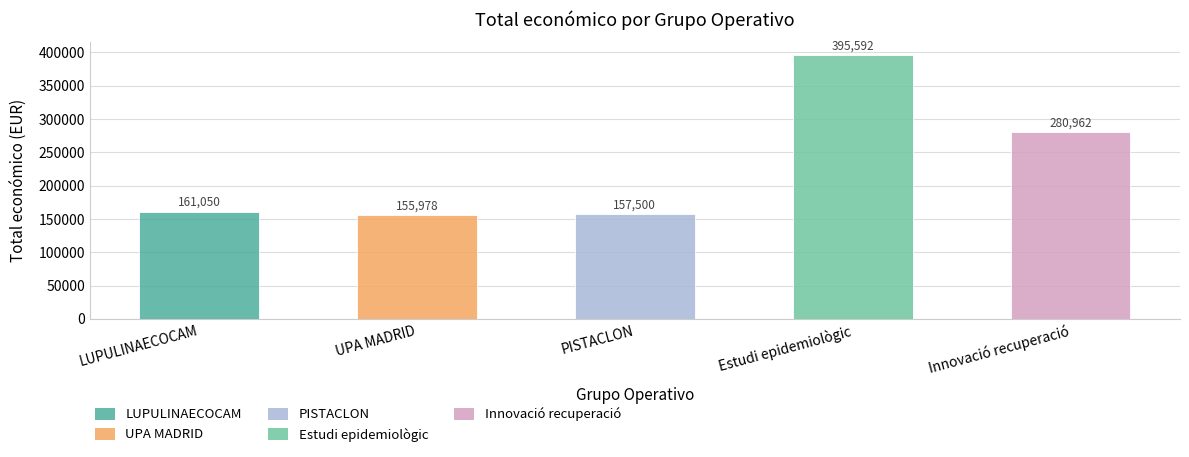

What is the smallest value displayed?

155978